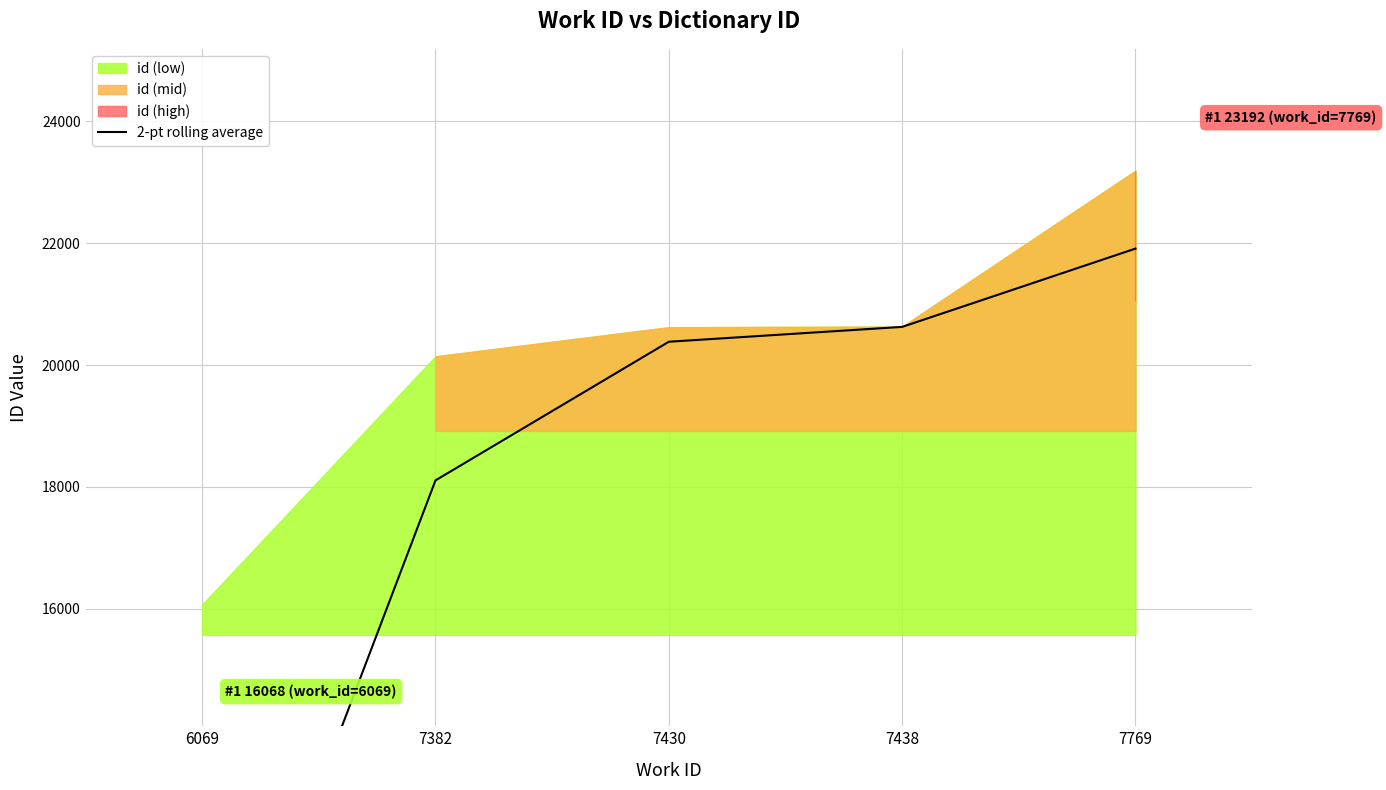

How many values are below 20382?

2